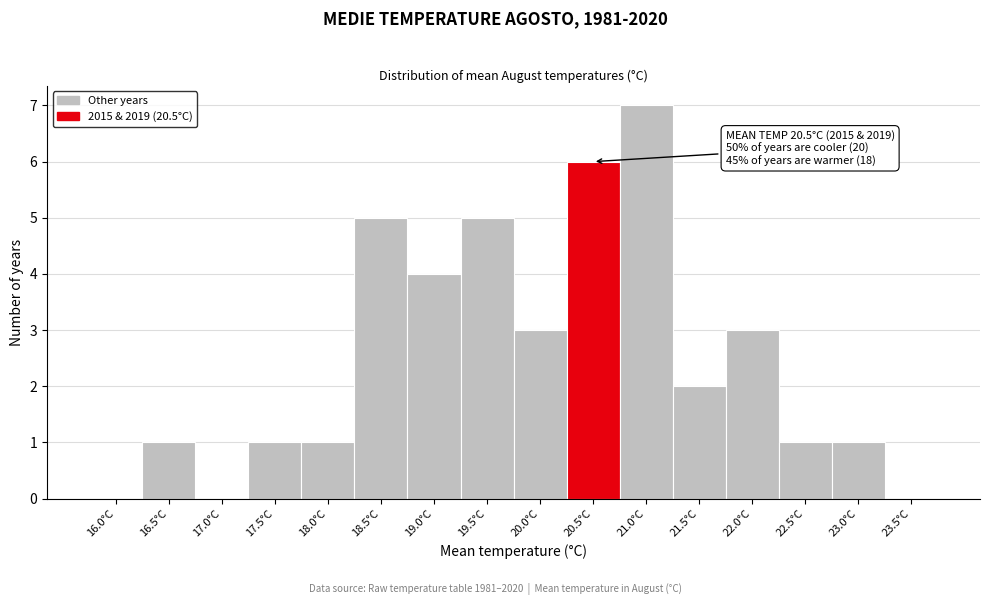

Reading left to right, transcribe all the data shown in this chart.

16.0°C=0	16.5°C=1	17.0°C=0	17.5°C=1	18.0°C=1	18.5°C=5	19.0°C=4	19.5°C=5	20.0°C=3	20.5°C=6	21.0°C=7	21.5°C=2	22.0°C=3	22.5°C=1	23.0°C=1	23.5°C=0